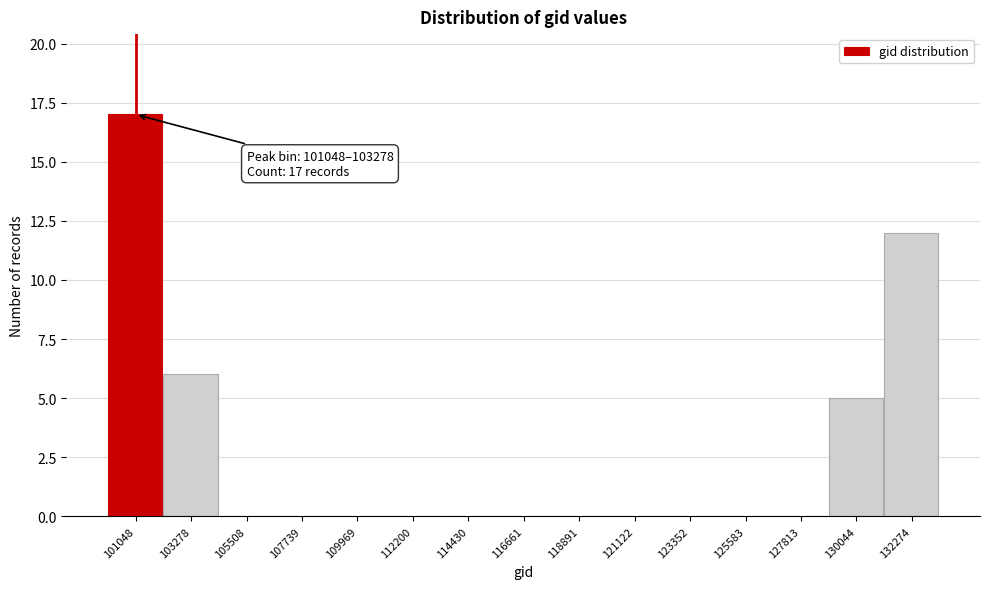

Reading left to right, what are all the values shown in this chart?

101048=17	103278=6	105508=0	107739=0	109969=0	112200=0	114430=0	116661=0	118891=0	121122=0	123352=0	125583=0	127813=0	130044=5	132274=12